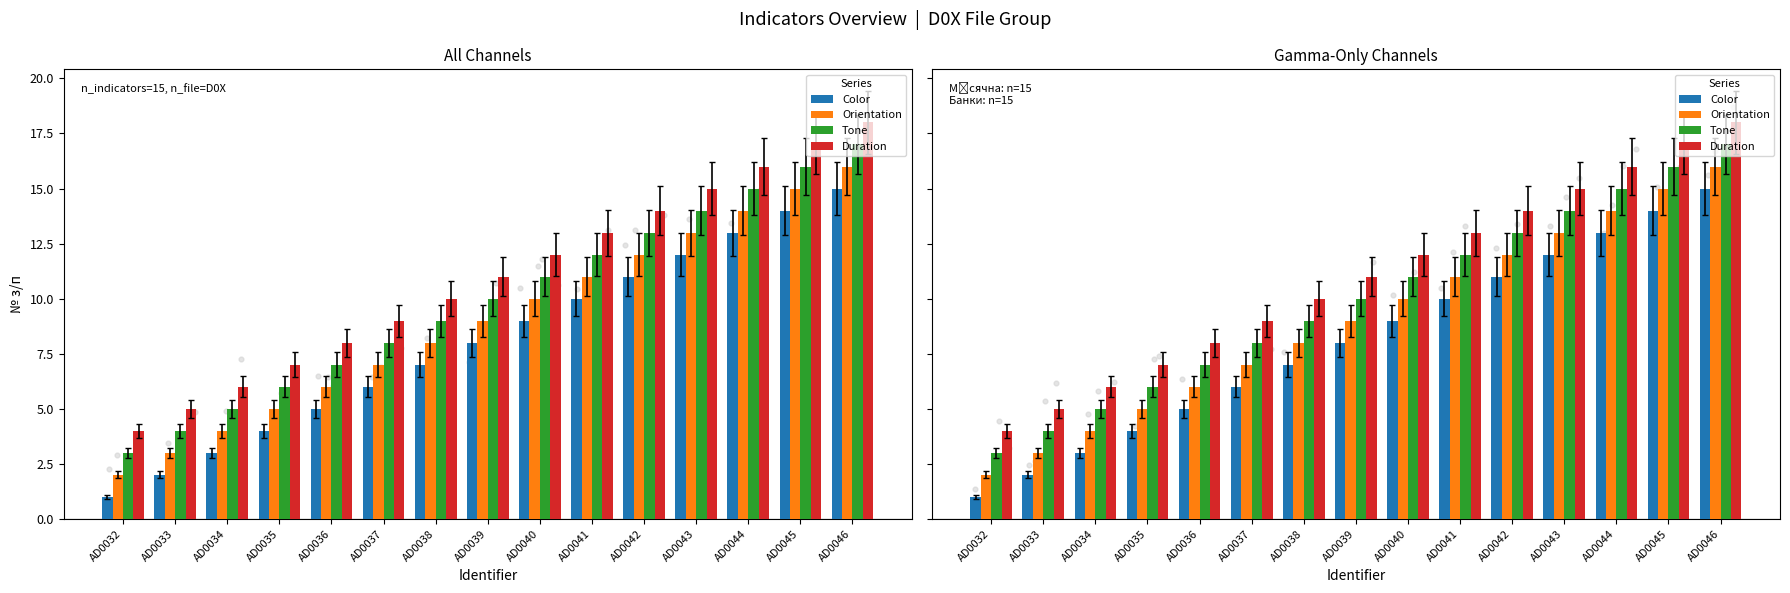

Is the value of Tone at AD0033 greater than the value of Duration at AD0043?

No